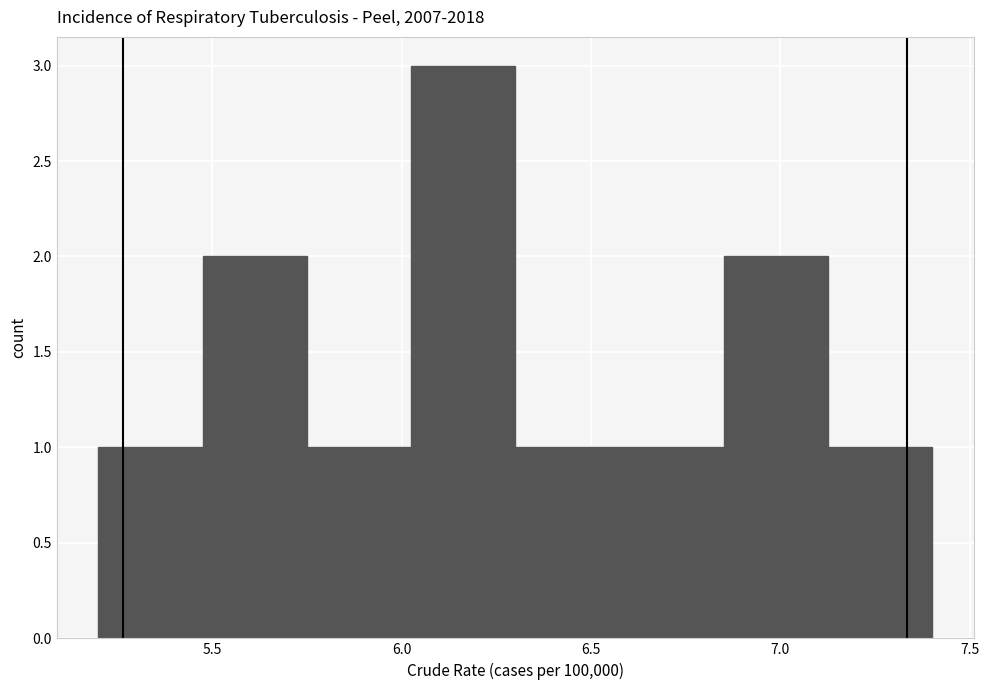

Reading left to right, list every bar in this chart as the range it spans on the x-axis followed by its height. Neither the bar edges nor the heights are printed on the chart, so give them approximately, as read against the axes.

5.200 to 5.475: 1
5.475 to 5.750: 2
5.750 to 6.025: 1
6.025 to 6.300: 3
6.300 to 6.575: 1
6.575 to 6.850: 1
6.850 to 7.125: 2
7.125 to 7.400: 1